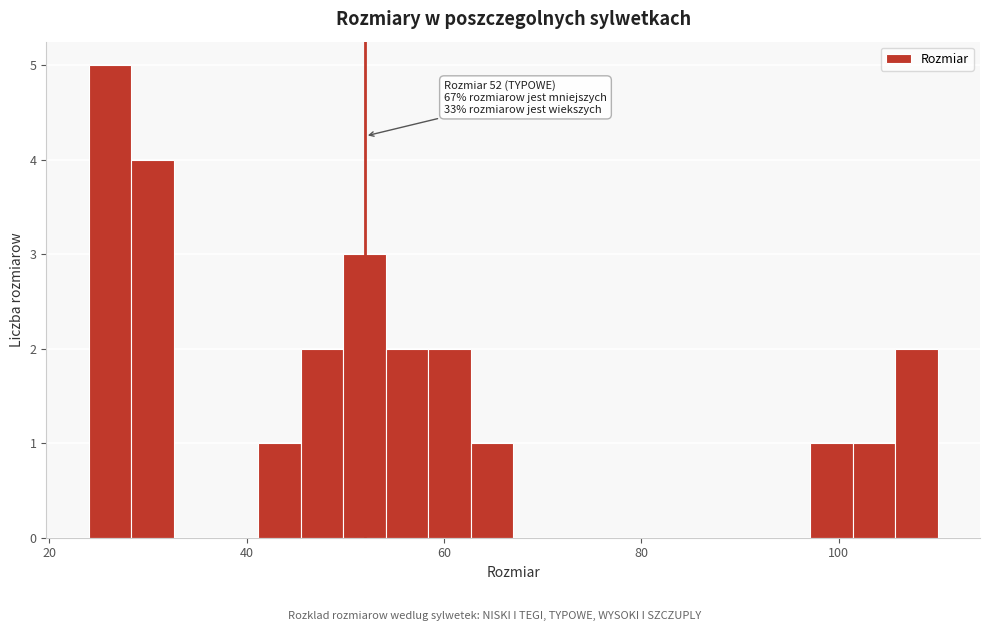

Read against the x-axis, roughly where is the centre of the tallest bar?

26